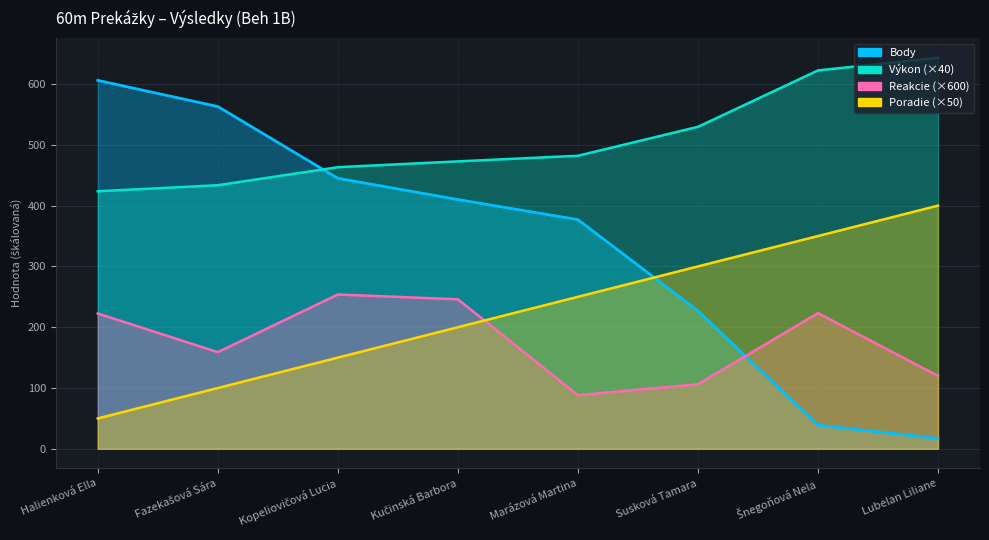

True or false: Reakcie and Výkon intersect in this chart.

False